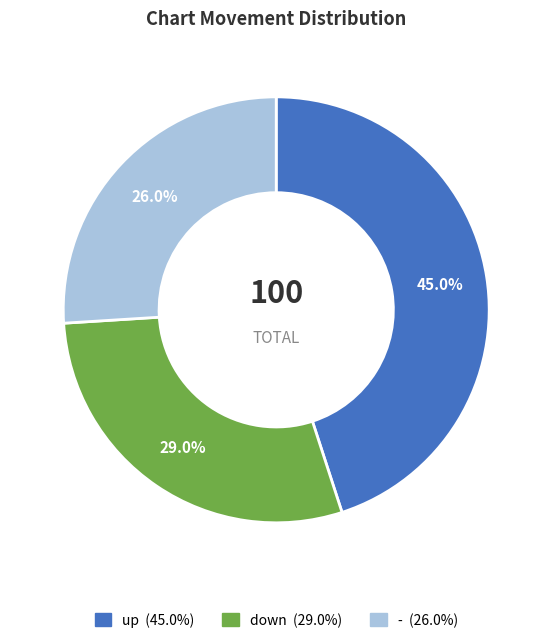

To the nearest percent, what is the difference between the - and down slice percentages?

3%